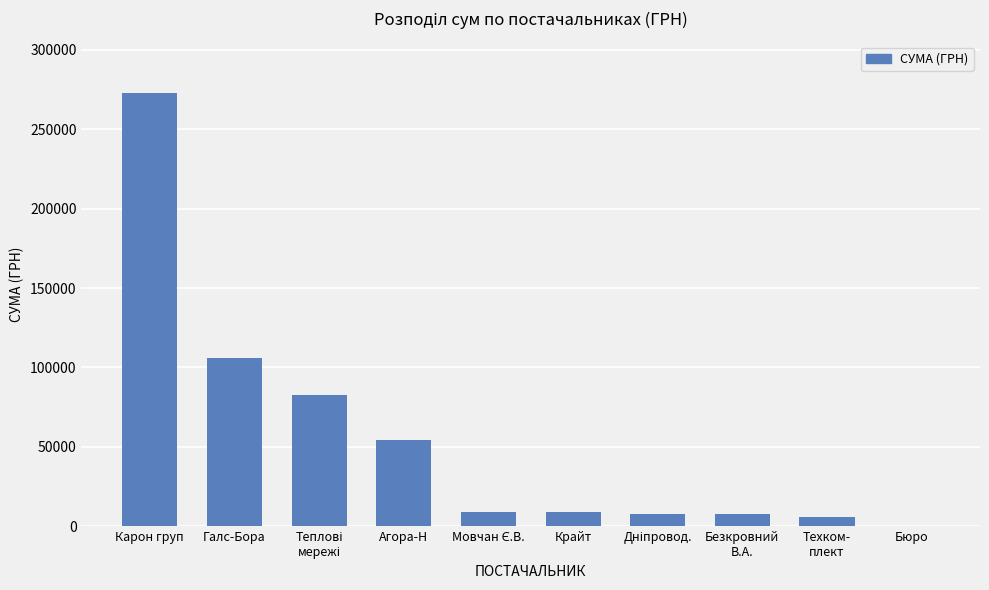

What is the maximum value shown in the chart?

272422.2